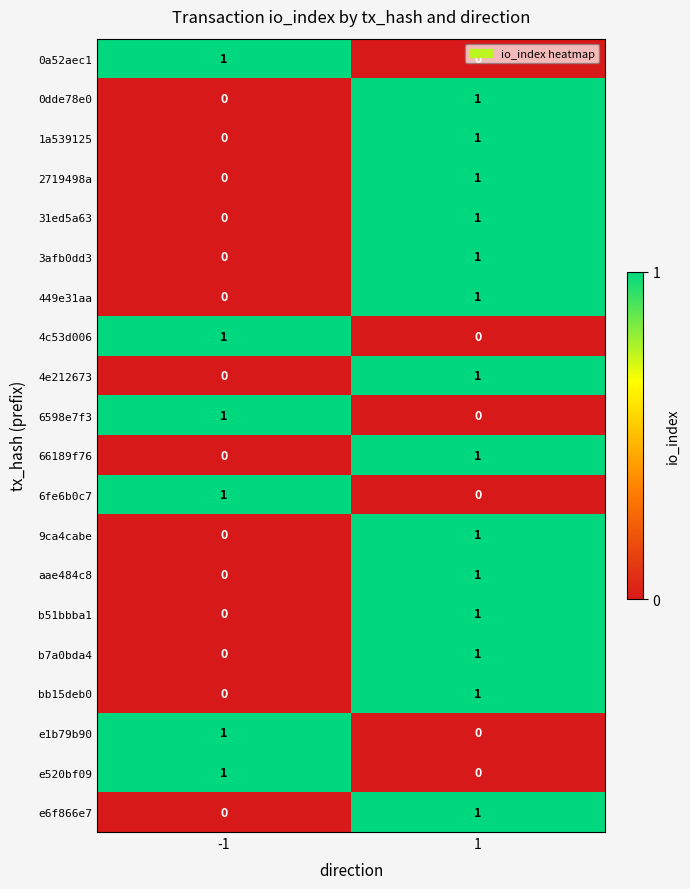

Rank the categories by 0dde78e0 value from highest to lowest.

1, -1